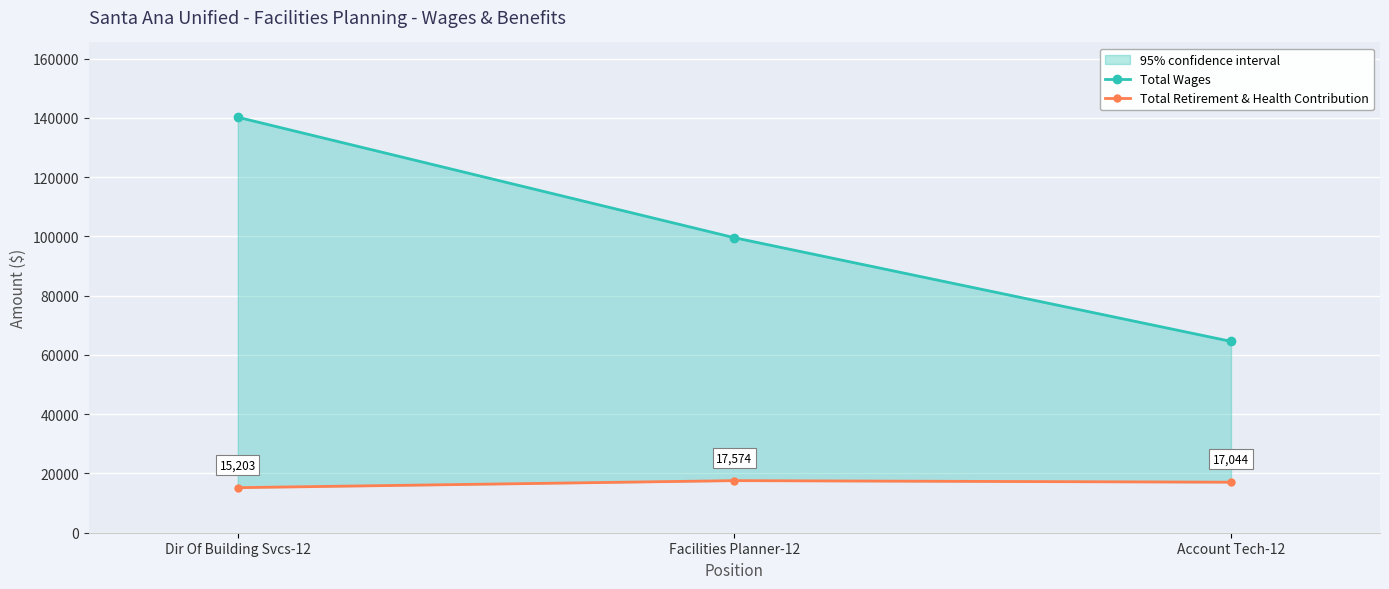

The Total Retirement & Health Contribution series shows 17044 at Account Tech-12. True or false?

True